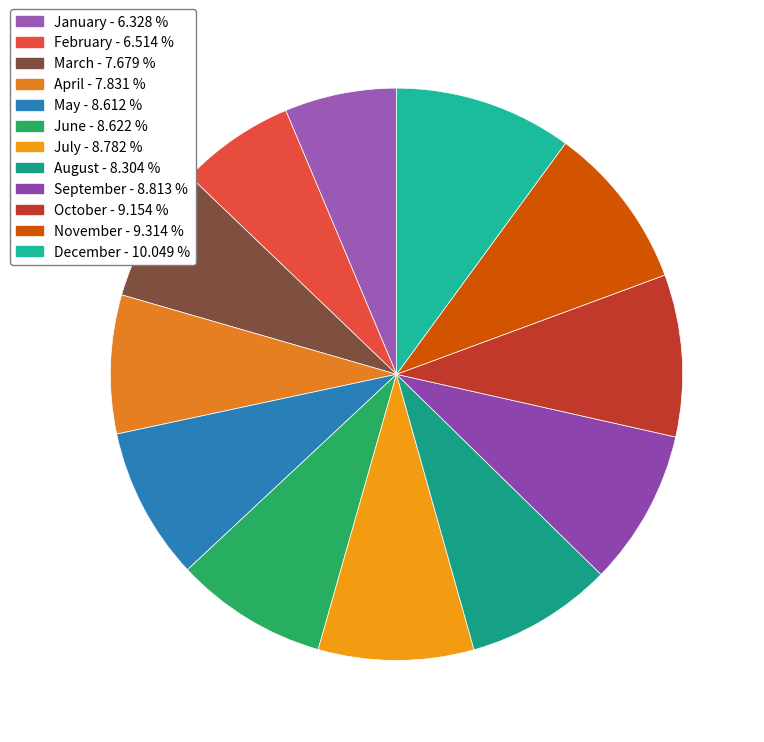

Rank the categories by value from lowest to highest.

January, February, March, April, August, May, June, July, September, October, November, December